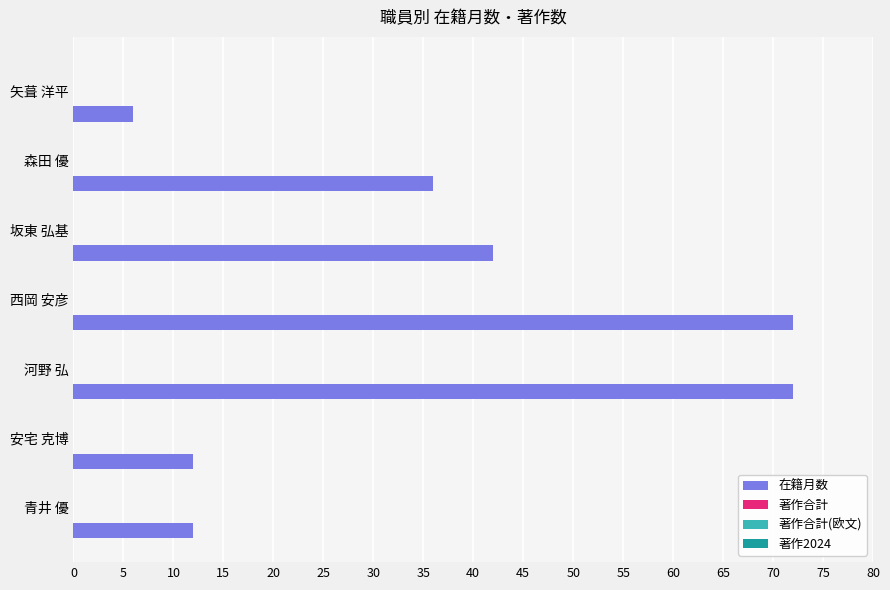

What is the difference between the maximum and minimum values?

66